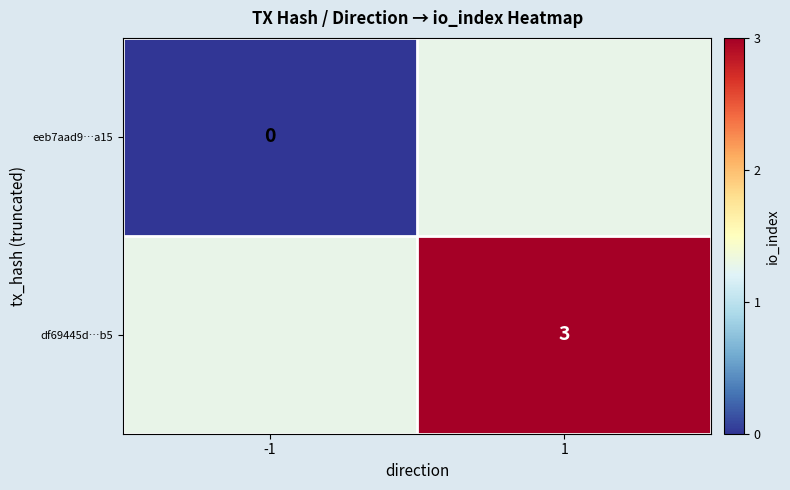

Is it true that df69445d…b5 equals 3 at 1?

True